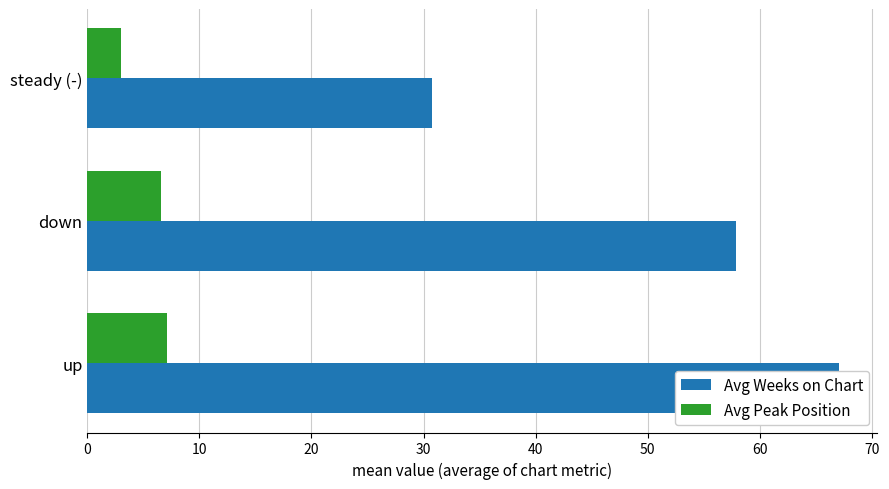

What is the value of the Avg Weeks on Chart bar at the 3rd from the left?

30.8